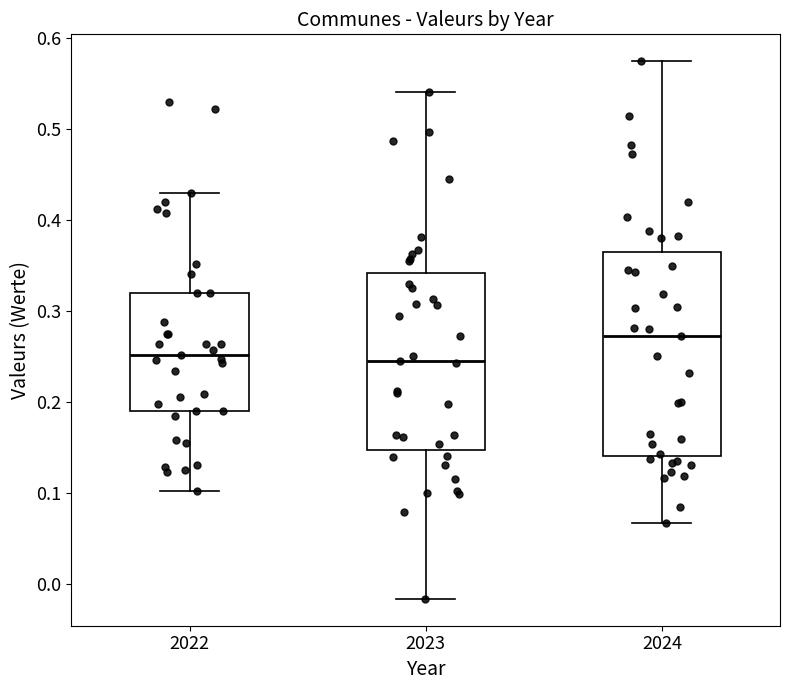

Reading left to right, transcribe this box plot: for each box, give where its median line is, the range the box spans, and where its two whiskers end, as read against the y-axis. The values are not printed on the chart, so give them approximately, as read against the axis.

2022: median 0.25, box 0.19 to 0.32, whiskers 0.10 to 0.43
2023: median 0.24, box 0.15 to 0.34, whiskers -0.02 to 0.54
2024: median 0.27, box 0.14 to 0.36, whiskers 0.07 to 0.57